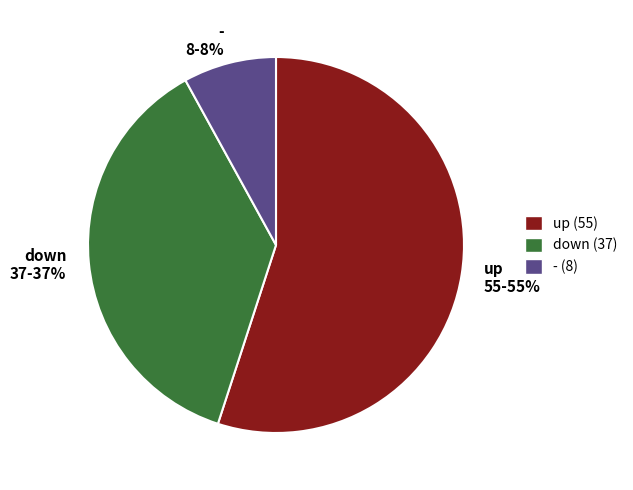

How many segments does this pie chart have?

3